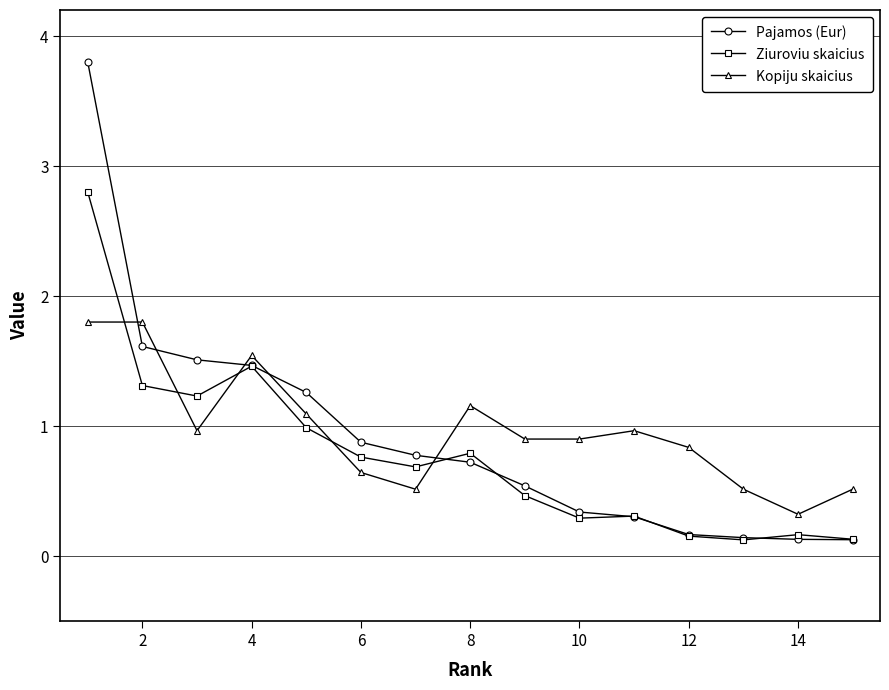

True or false: Kopiju skaicius and Ziuroviu skaicius intersect in this chart.

True